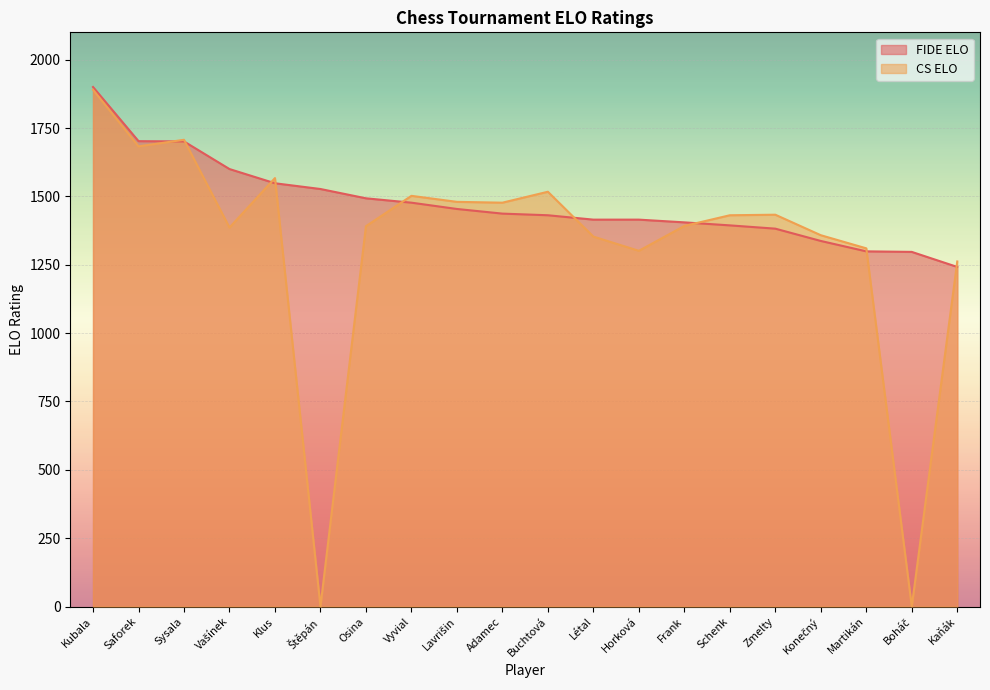

Rank the categories by FIDE ELO value from highest to lowest.

Kubala, Saforek, Sysala, Vašínek, Klus, Štěpán, Osina, Vyvial, Lavrišin, Adamec, Buchtová, Létal, Horková, Frank, Schenk, Zmelty, Konečný, Martikán, Boháč, Kaňák